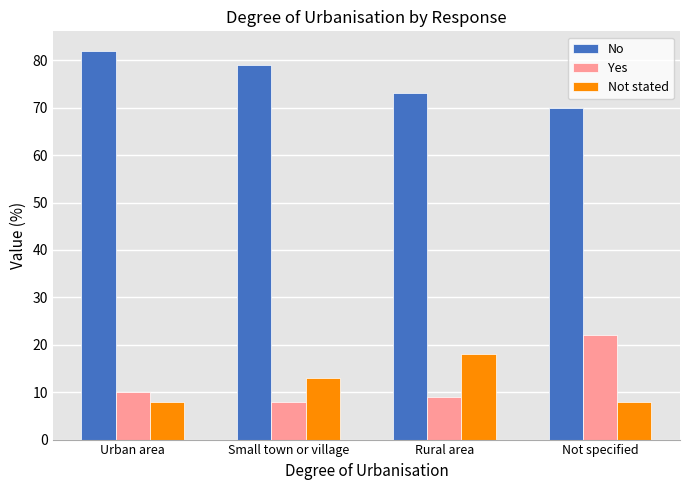

What is the lowest value of the Yes series?

8